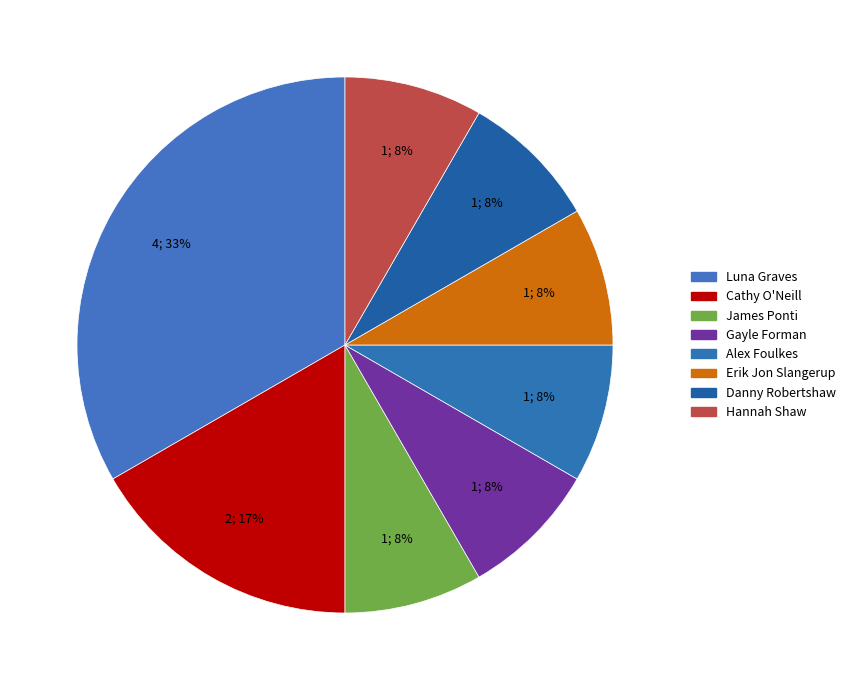

The Danny Robertshaw slice represents 8% of the pie. True or false?

True